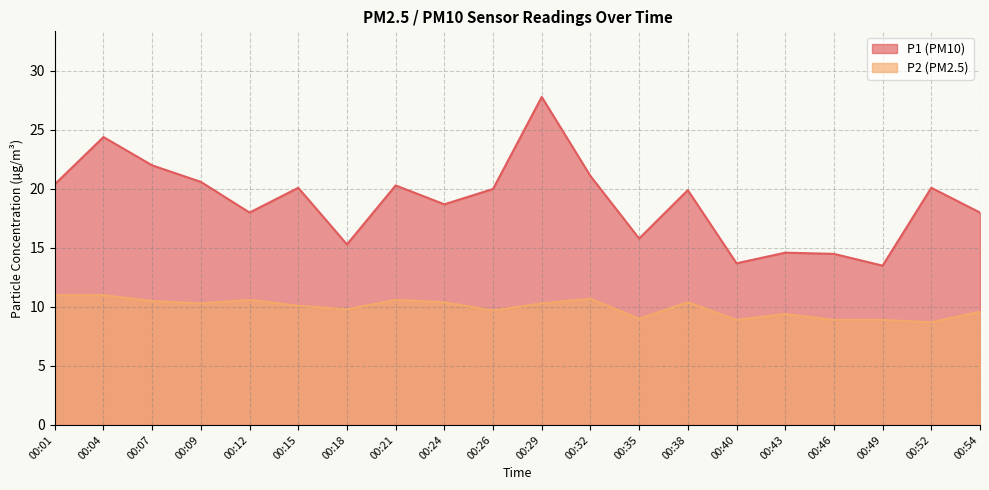

Rank the series at 00:32 from lowest to highest value.

P2, P1